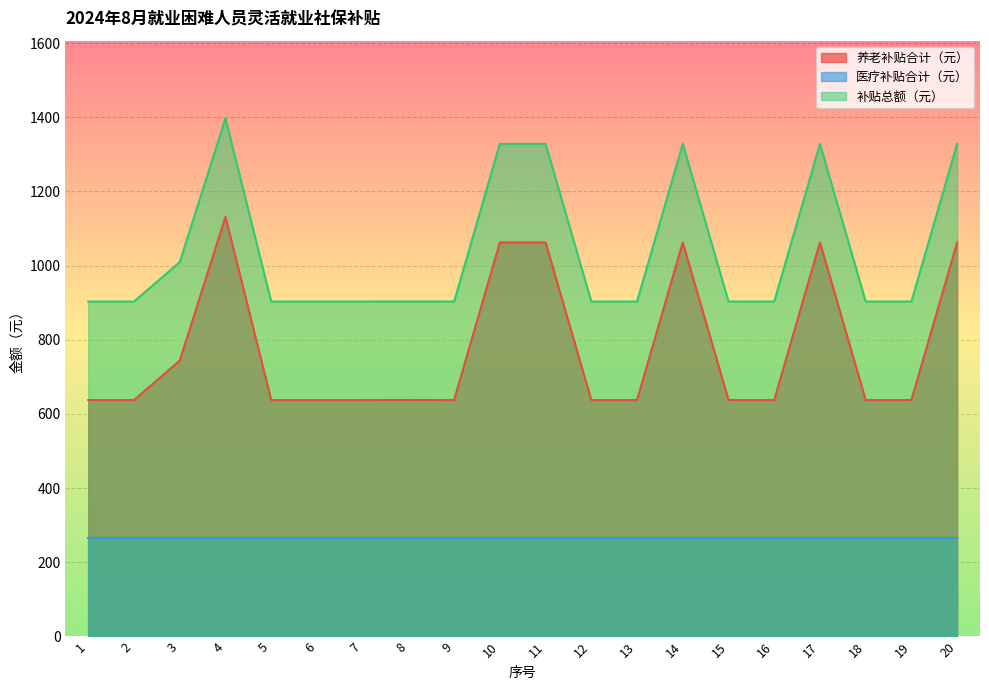

The value of 养老补贴合计（元） at 7 is 423.1. True or false?

False